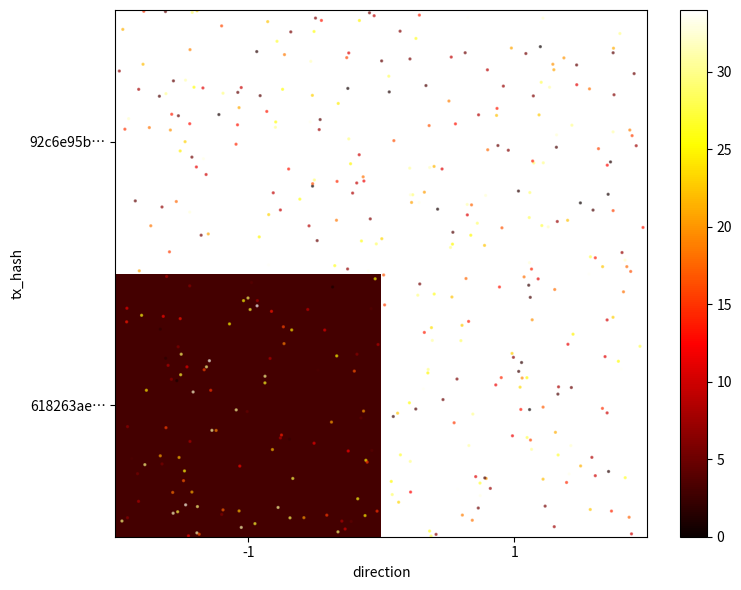

What is the sum of the 92c6e95bb6cfef67f3d7d28cf55a6685ced4296 values at 1 and -1?

35